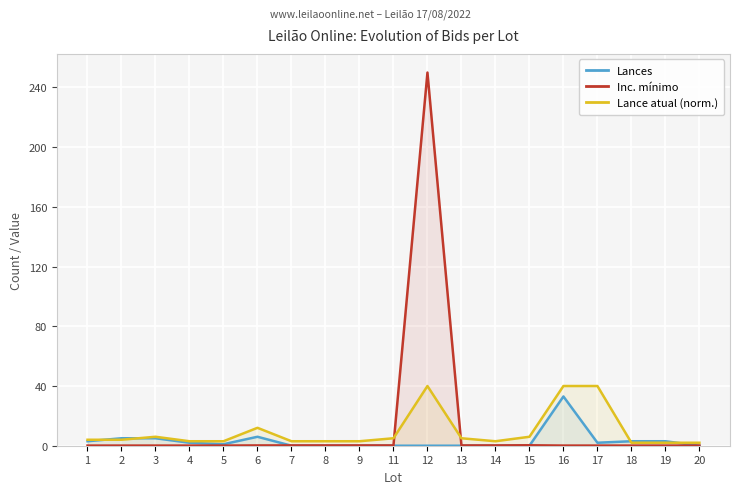

What is the difference between the highest and lowest values at 13?

5.0